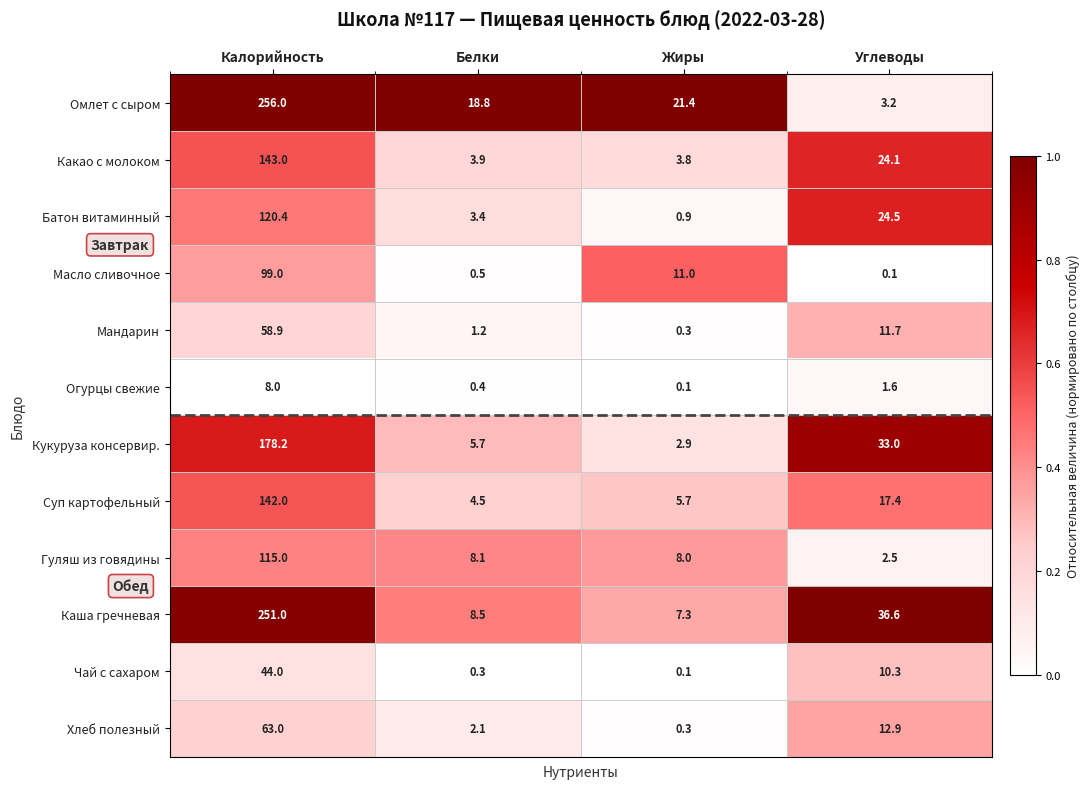

Rank the series by their maximum value, from lowest to highest.

Огурцы свежие, Чай с сахаром, Мандарин, Хлеб полезный, Масло сливочное, Гуляш из говядины, Батон витаминный, Суп картофельный, Какао с молоком, Кукуруза консервир., Каша гречневая, Омлет с сыром